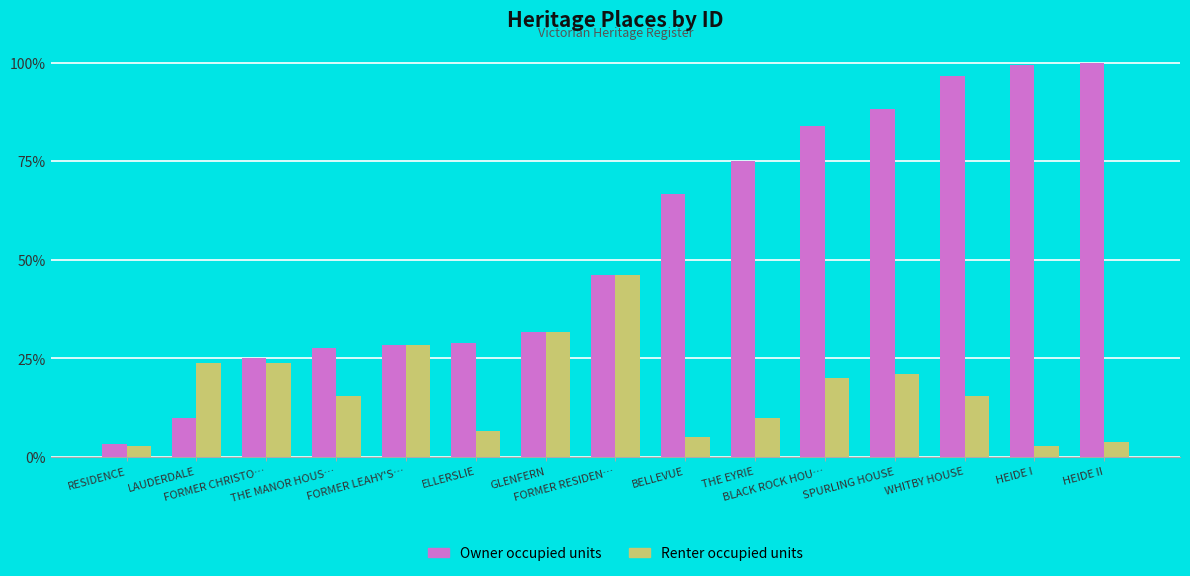

List the series in order of their overall mean, lowest first.

Renter occupied units, Owner occupied units